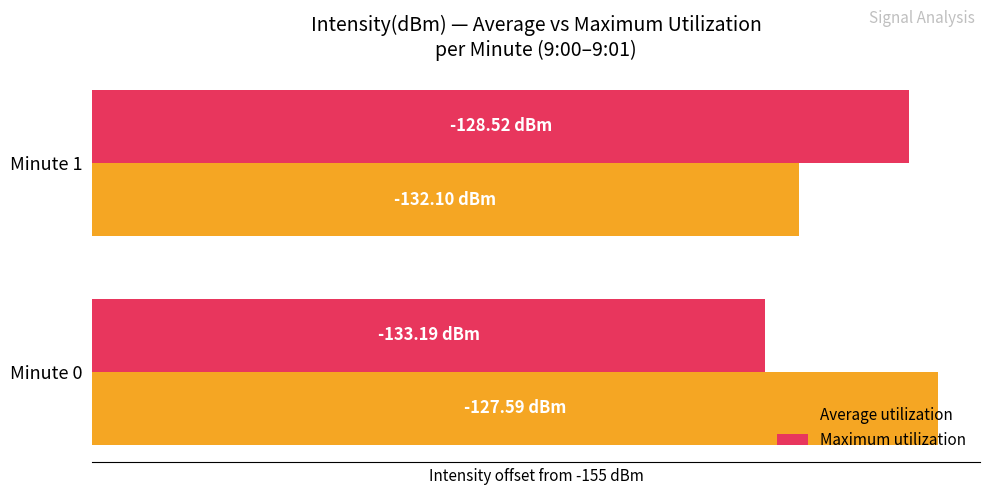

At which label is Average utilization closest to 25?

Minute 1